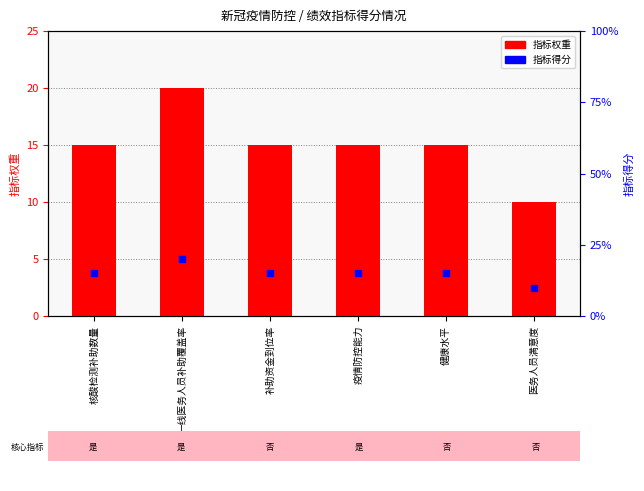

Which series reaches the maximum Y coordinate?

指标权重